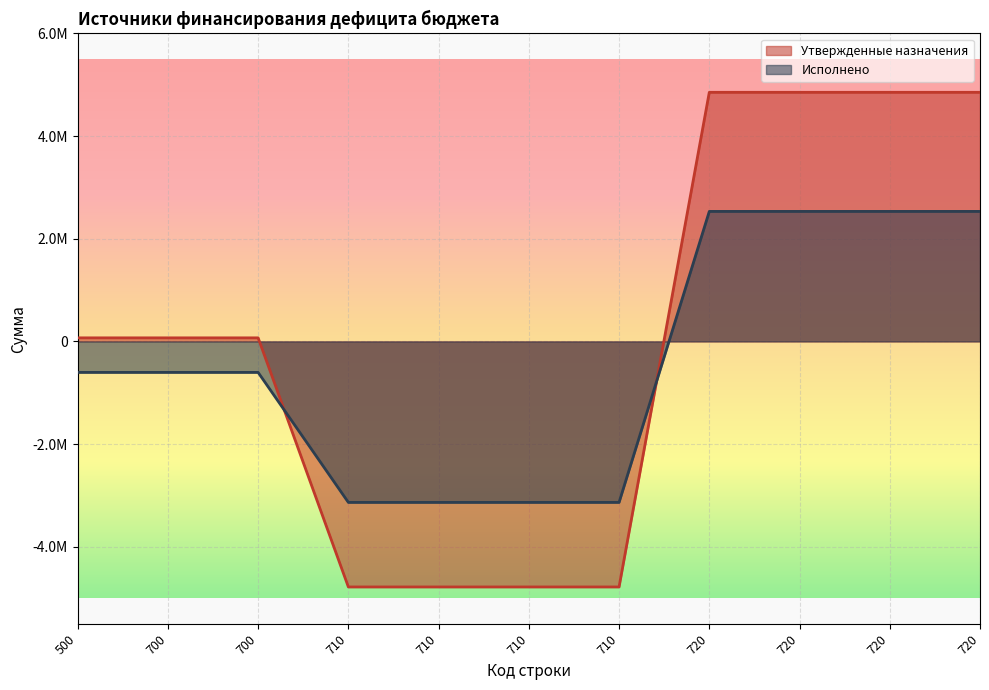

What is the value of the Исполнено point at the 9th from the left?

2533192.3